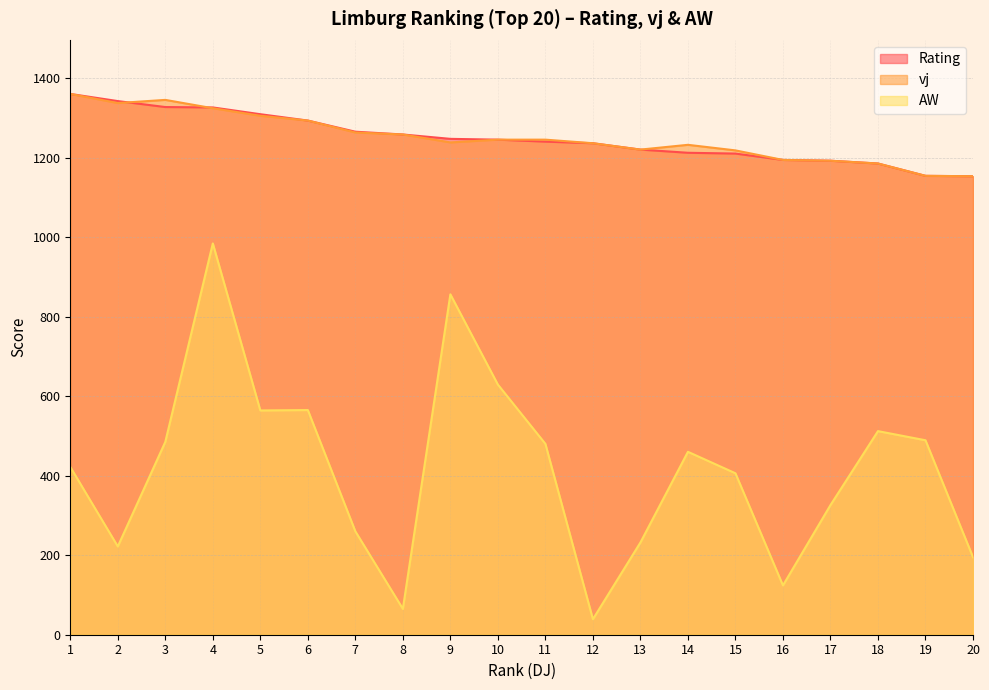

What is the total value across all series at 3?

3157